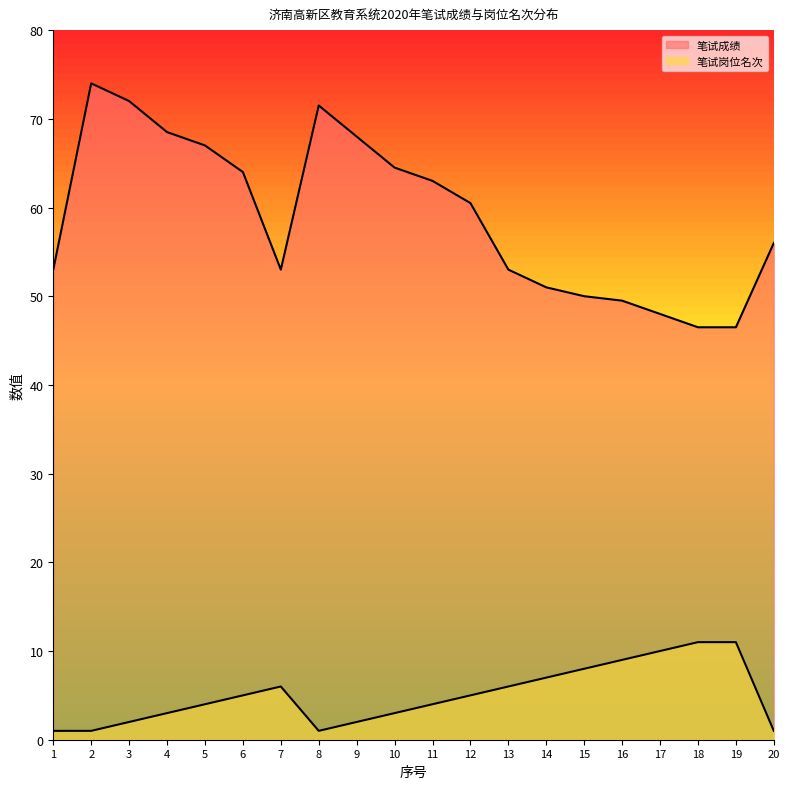

In 笔试成绩, how many points are higher than both neighbors (excluding endpoints)?

2